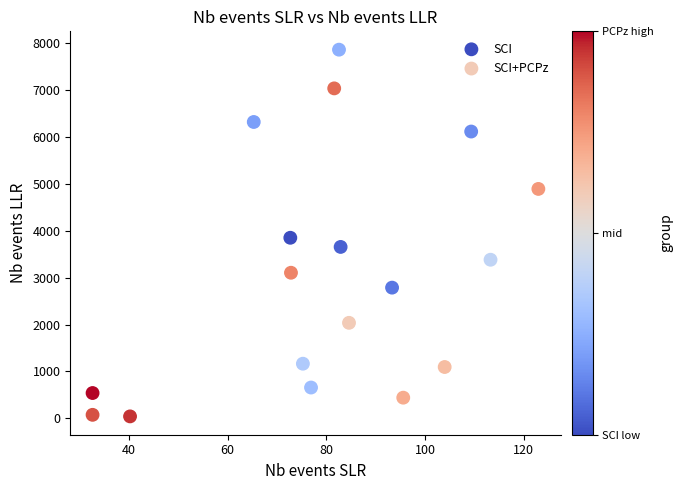

Which series has the largest Y range (max minus min)?

SCI